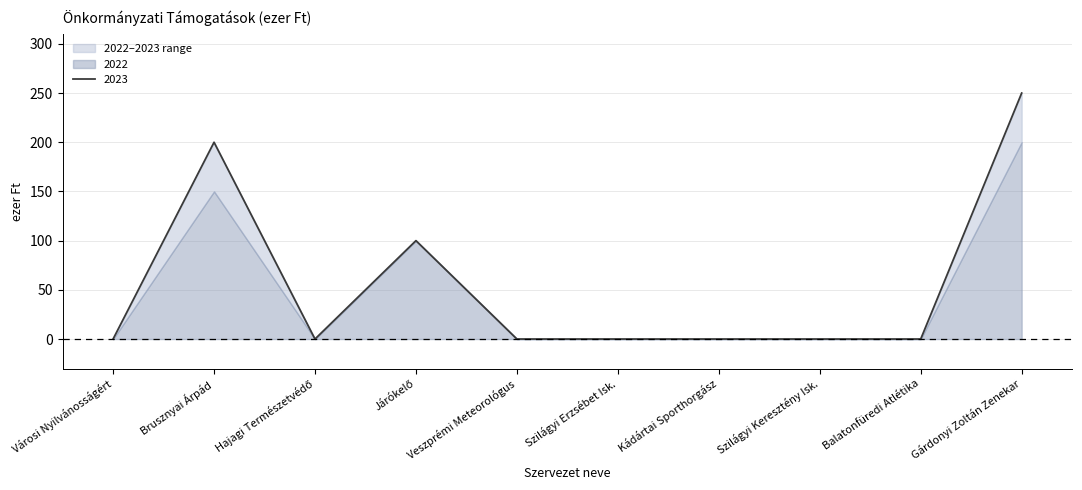

Rank the categories by value from highest to lowest.

Gárdonyi Zoltán Zenekar, Brusznyai Árpád, Járókelő, Városi Nyilvánosságért, Hajagi Természetvédő, Veszprémi Meteorológus, Szilágyi Erzsébet Isk., Kádártai Sporthorgász, Szilágyi Keresztény Isk., Balatonfüredi Atlétika